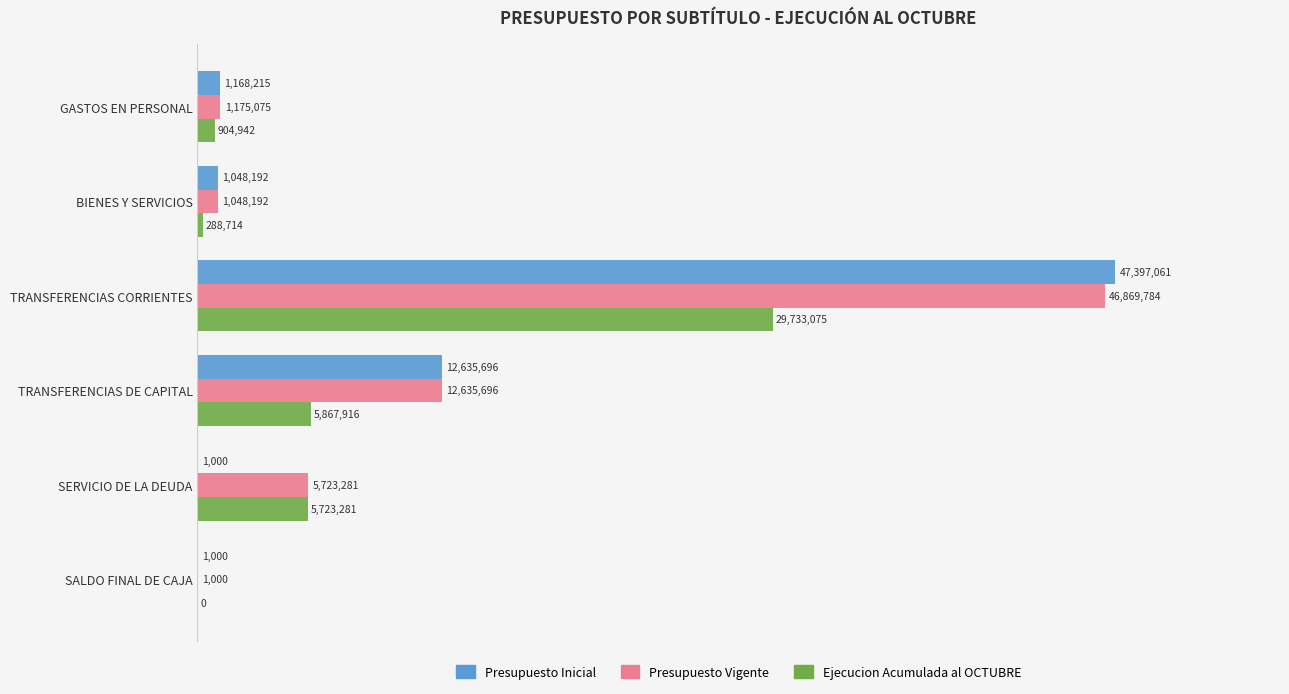

What is the difference between the maximum and second lowest values in the Presupuesto Inicial series?

47396061